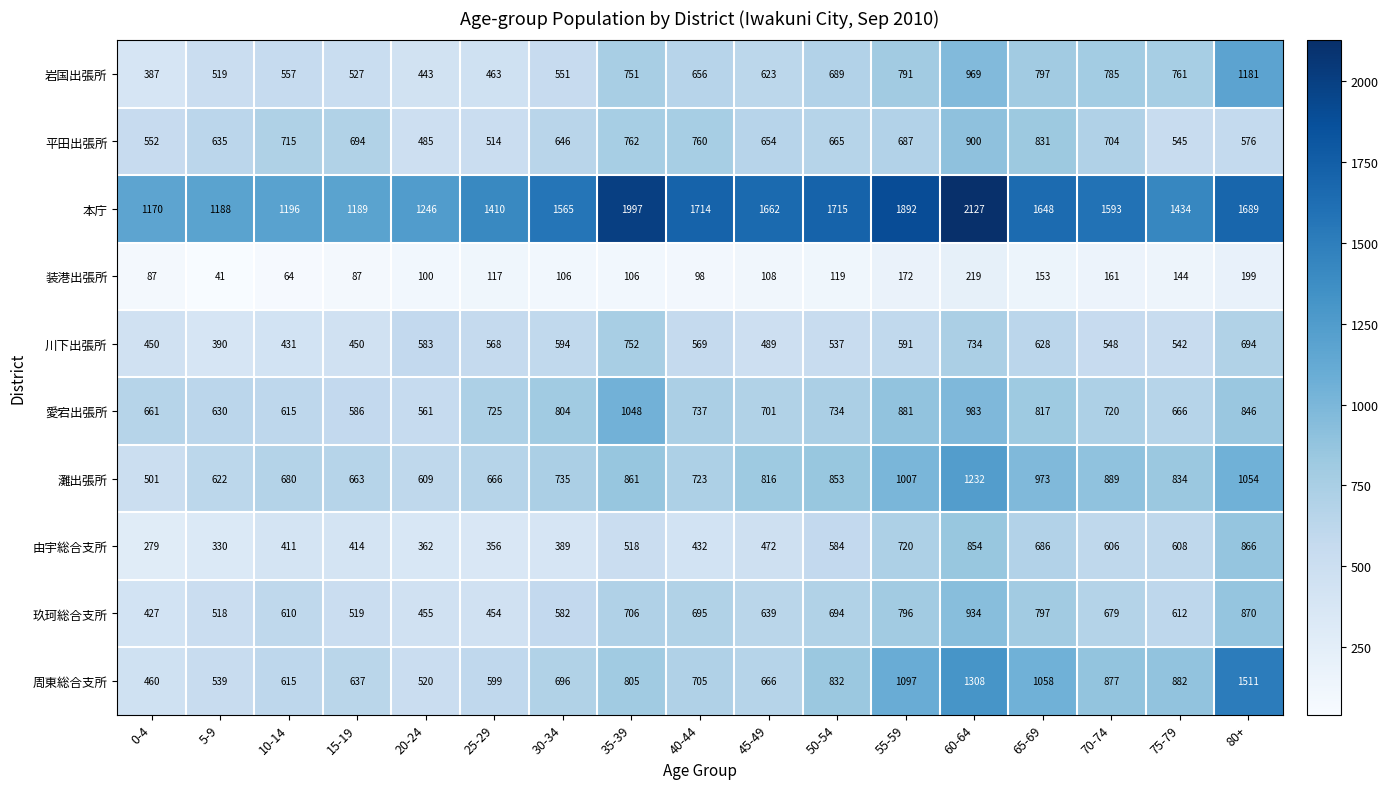

How many data points does each series have?

17